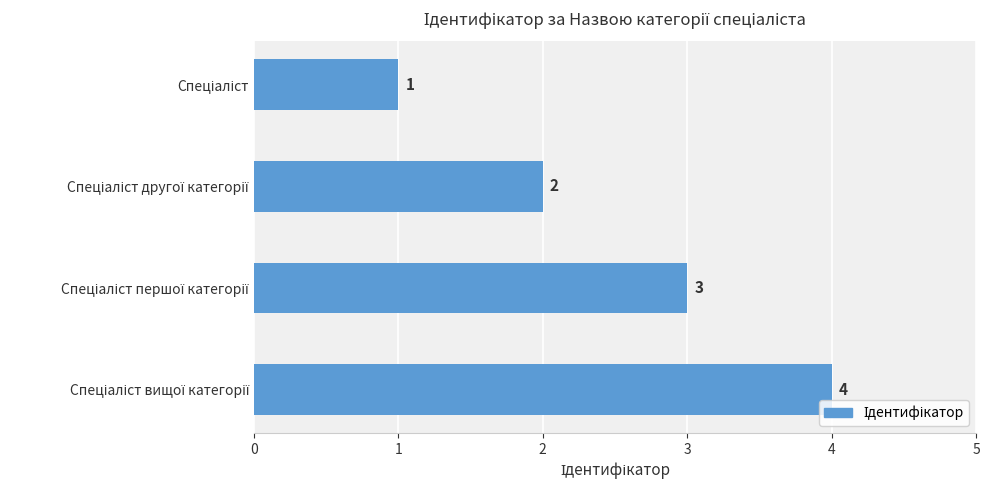

What is the sum of all values?

10